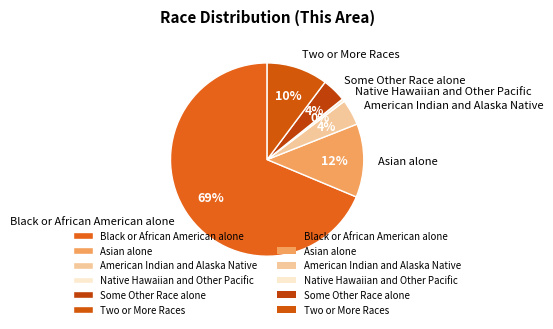

Is it true that Some Other Race alone is 4% of the pie?

True